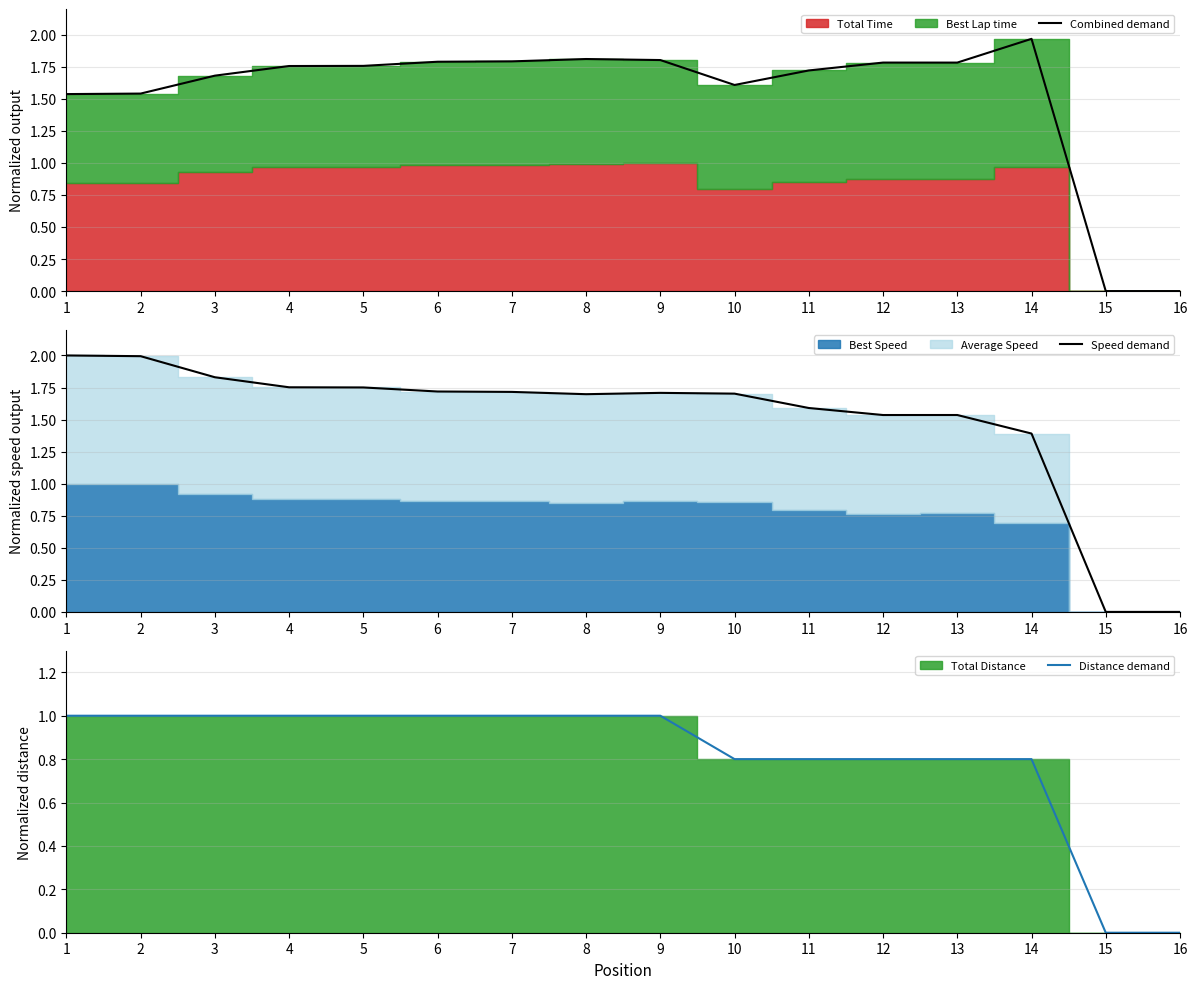

Rank the series at 3 from highest to lowest value.

Speed demand, Combined demand, Distance demand